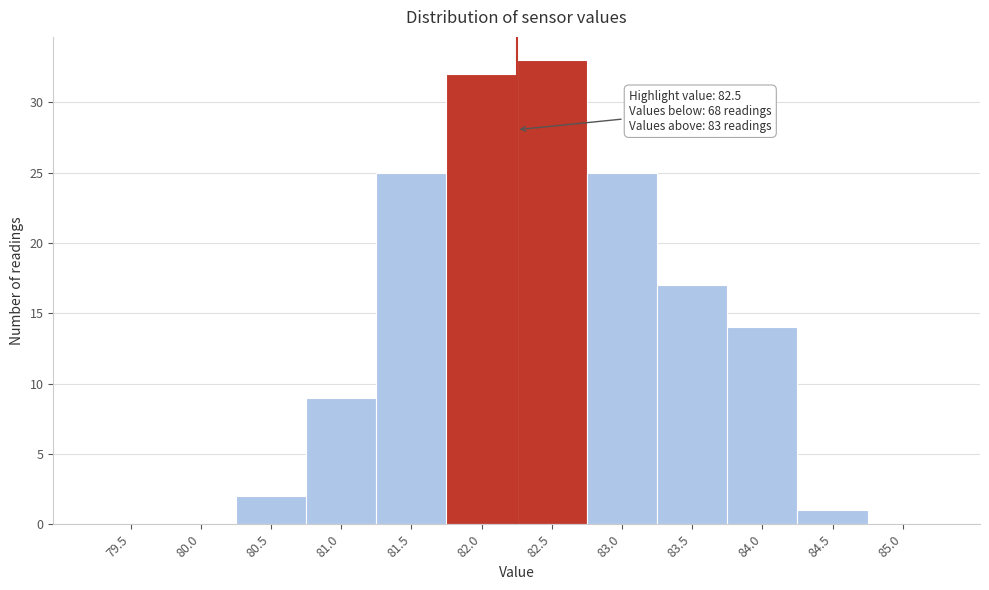

Reading left to right, extract all data points from this chart.

79.5=0	80.0=0	80.5=2	81.0=9	81.5=25	82.0=32	82.5=33	83.0=25	83.5=17	84.0=14	84.5=1	85.0=0